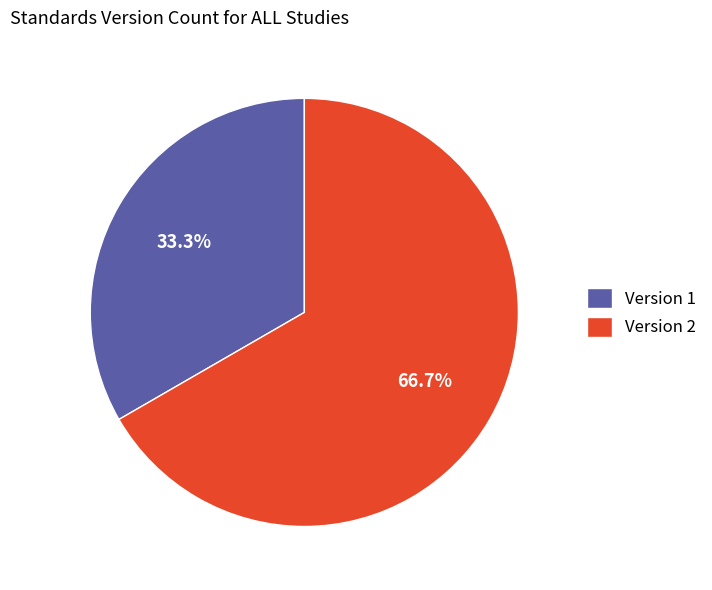

To the nearest percent, what is the average slice percentage?

50%